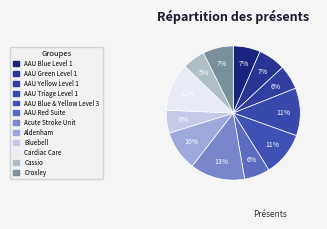

To the nearest percent, what is the difference between the AAU Blue Level 1 and Acute Stroke Unit slice percentages?

7%